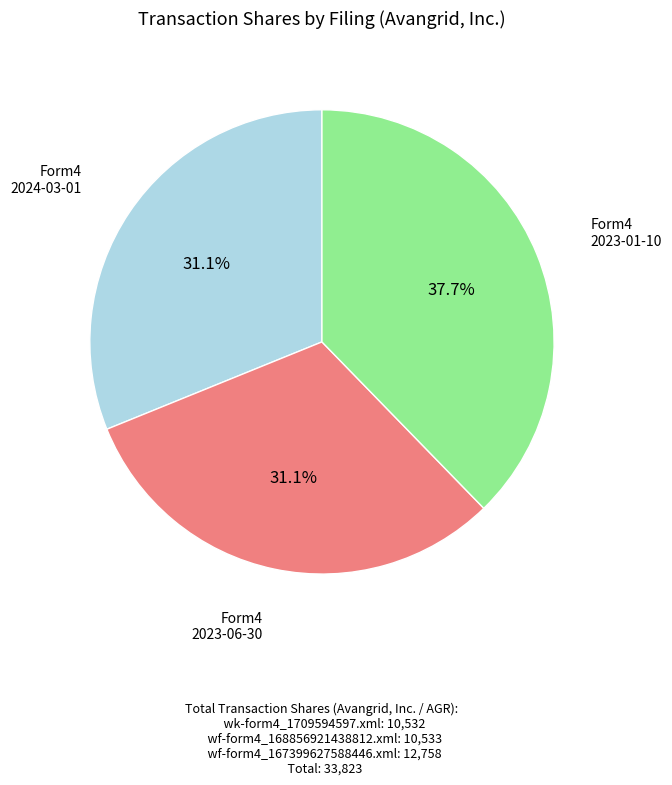

Is there any slice that represents more than half of the pie?

No